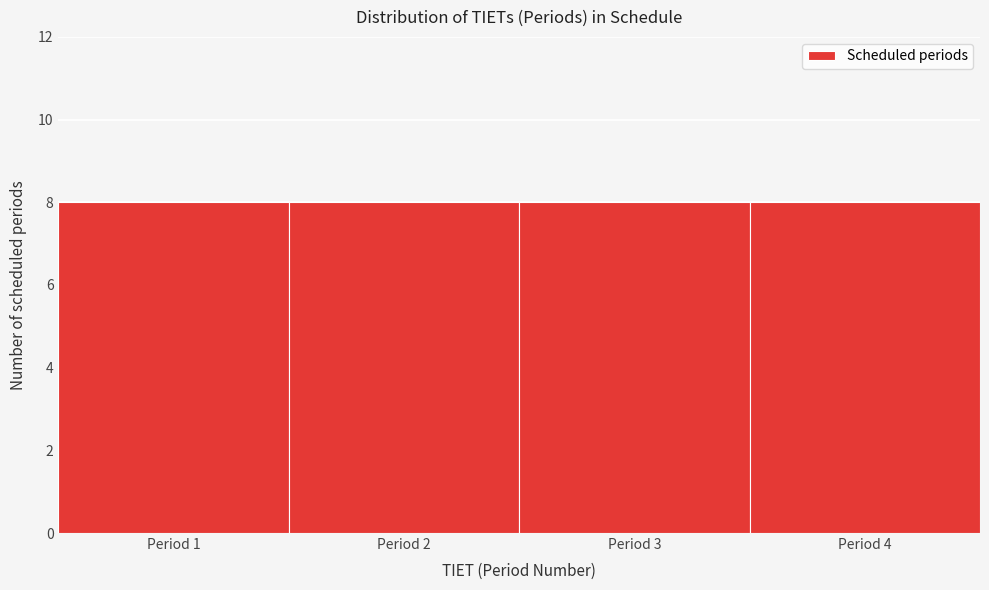

How tall is the bar that spans 1.5 to 2.5 on the x-axis? The values are not printed on the chart, so give them approximately, as read against the axis.

8